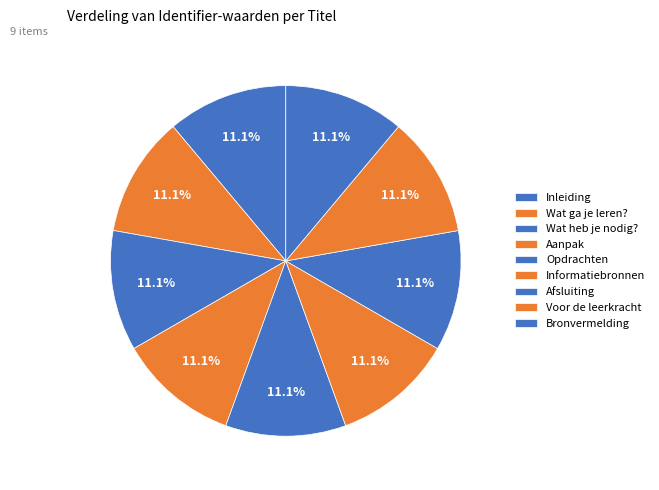

Which category has the biggest portion of the pie?

Bronvermelding